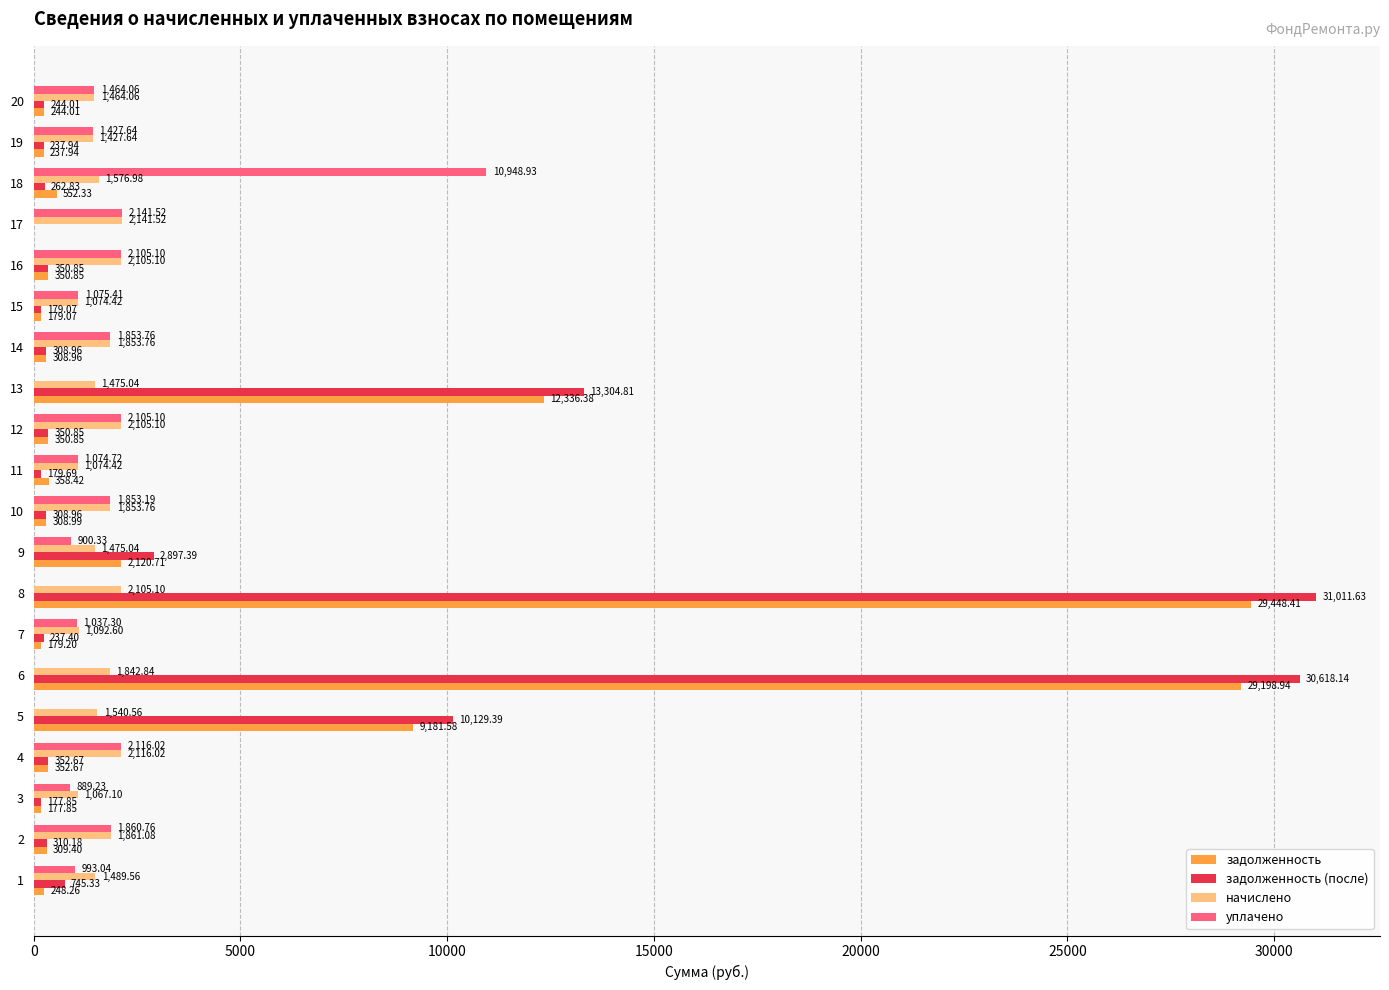

Where is задолженность (после) nearest to the value 15505?

13